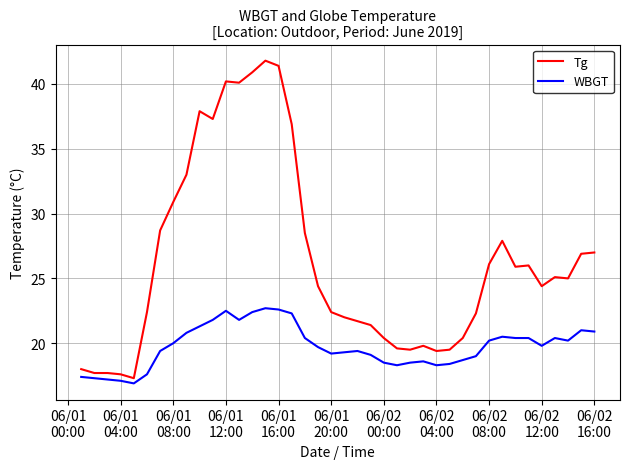

What is the maximum value shown in the chart?

41.8